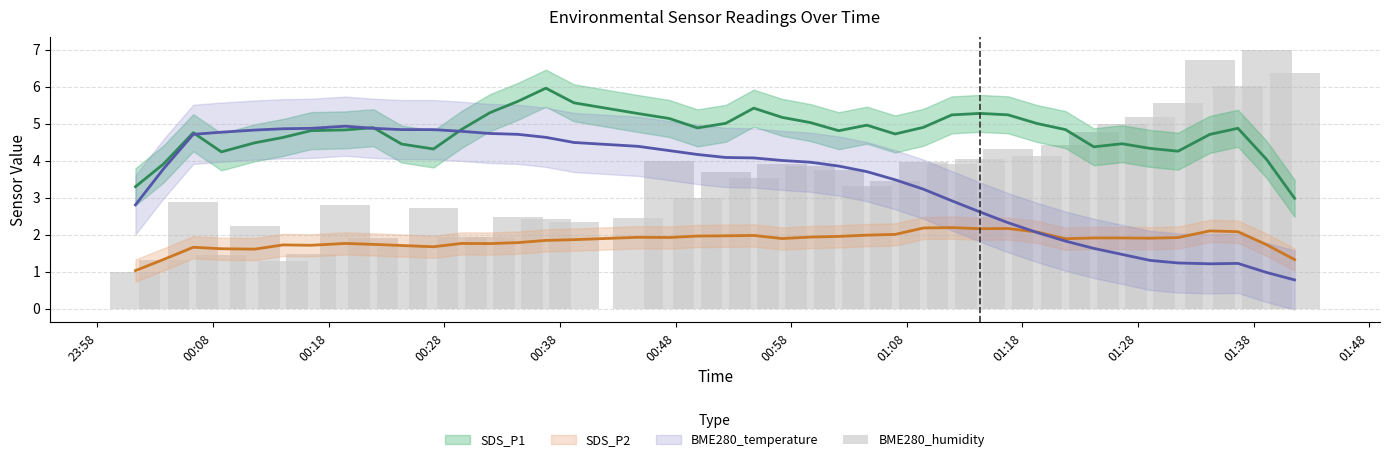

Does the chart contain stacked bars?

No